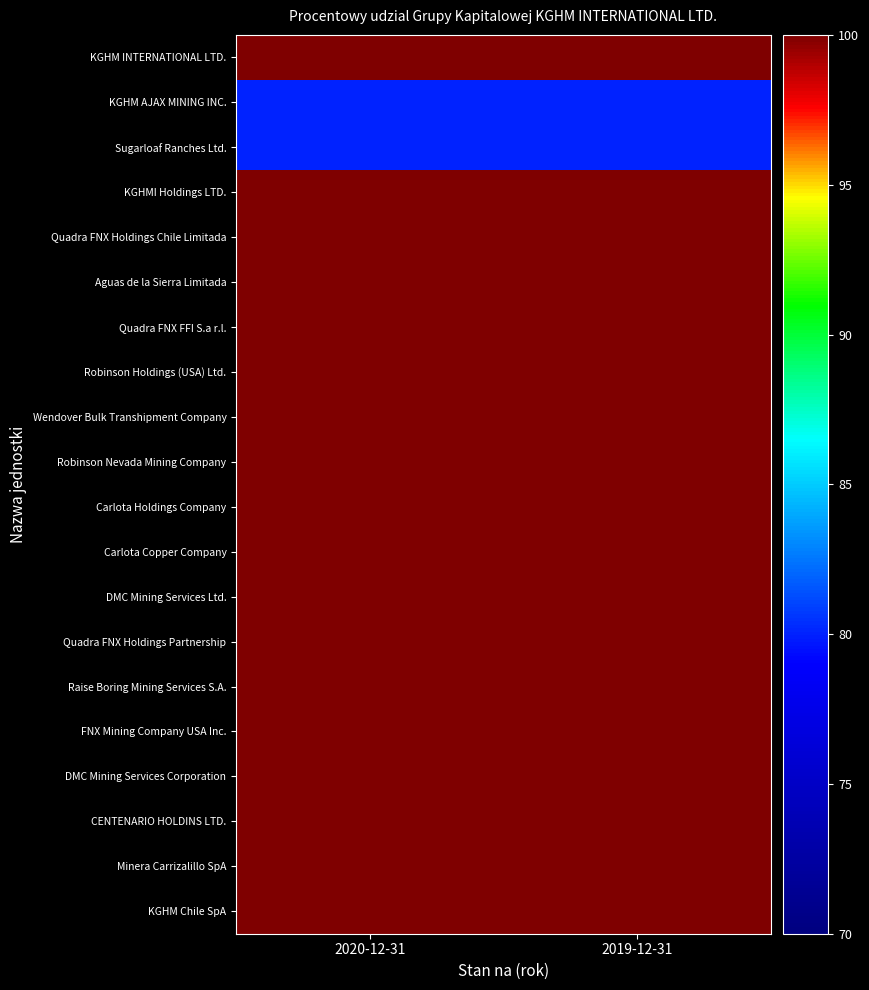

What is the greatest value displayed?

100